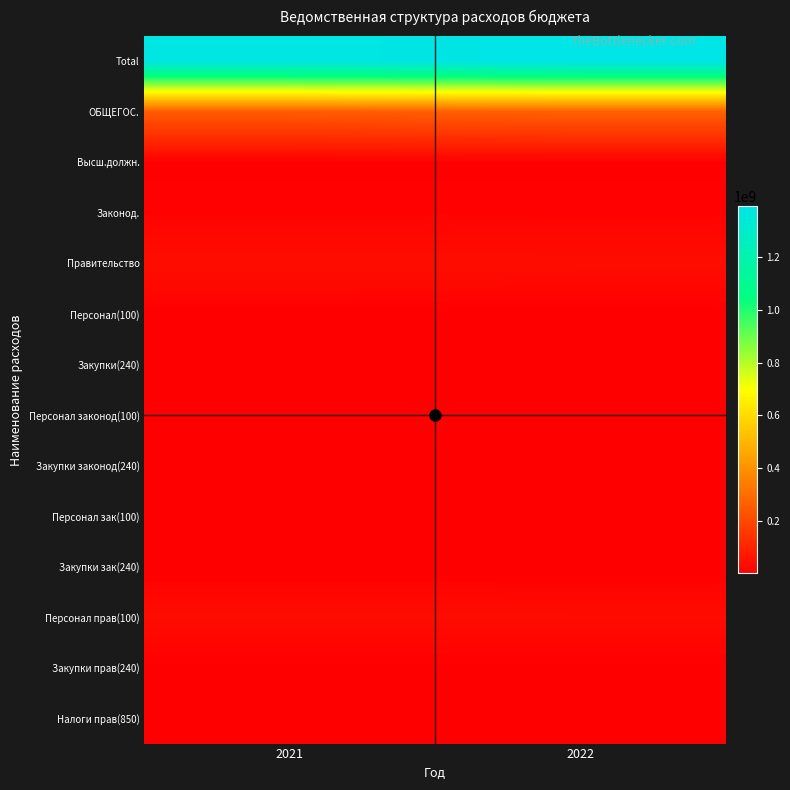

How many series are shown in this chart?

14